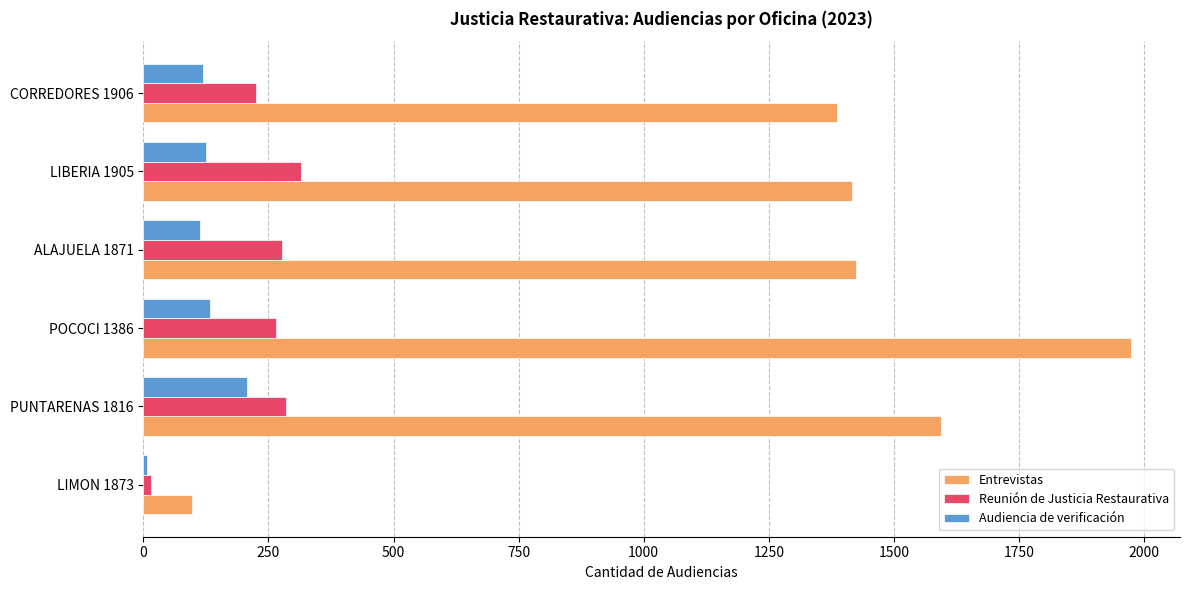

At which category is the sum across all series the highest?

POCOCI 1386